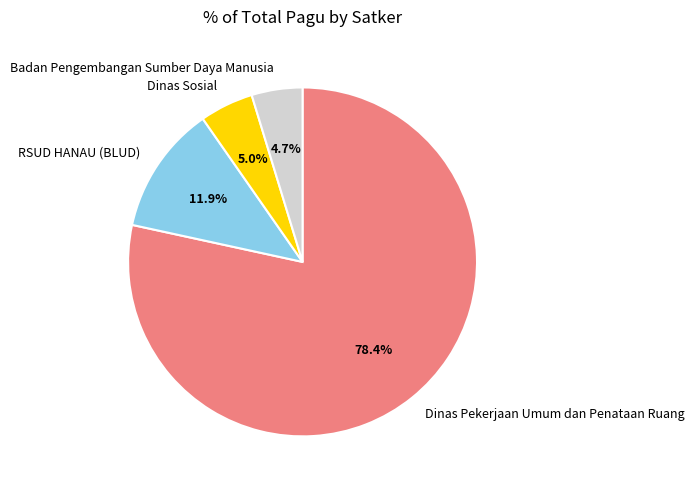

Count the number of slices in the pie.

4